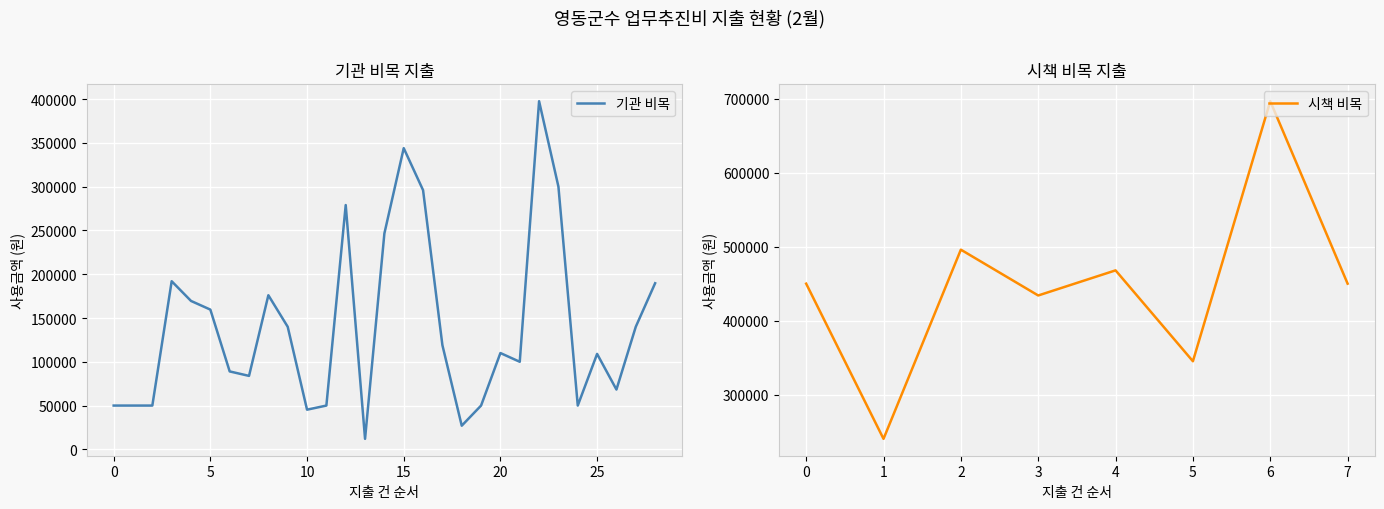

True or false: the data has more than 2 interior local peaks.

True